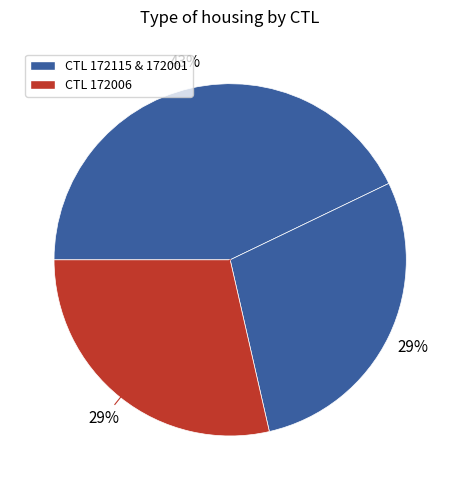

How many slices are in this pie chart?

3